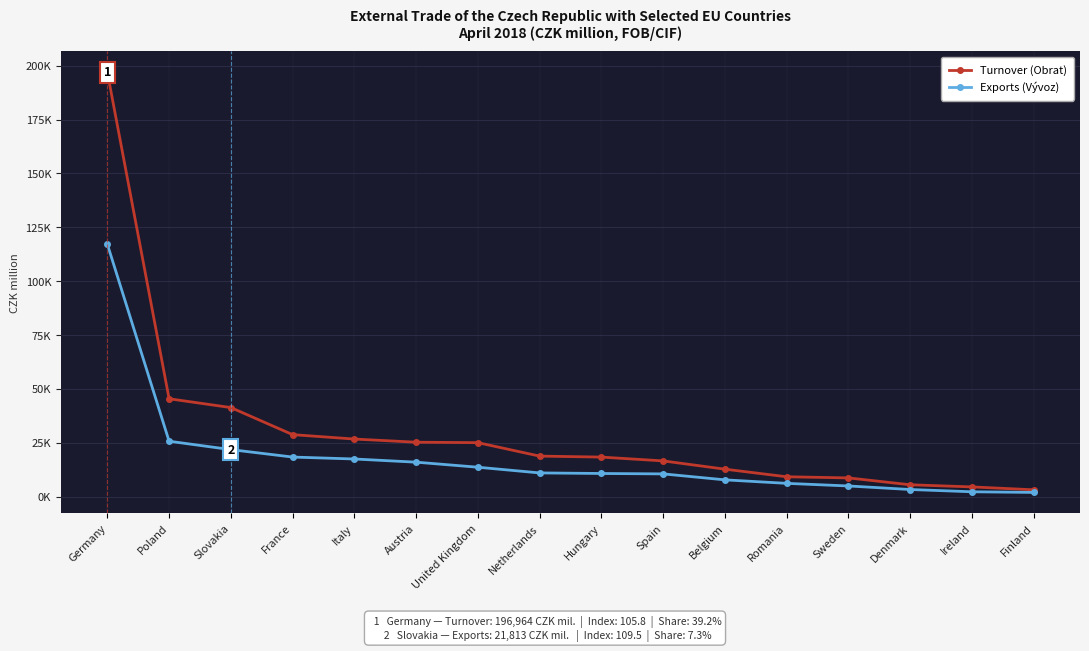

Is this an area chart (filled region under the line)?

No